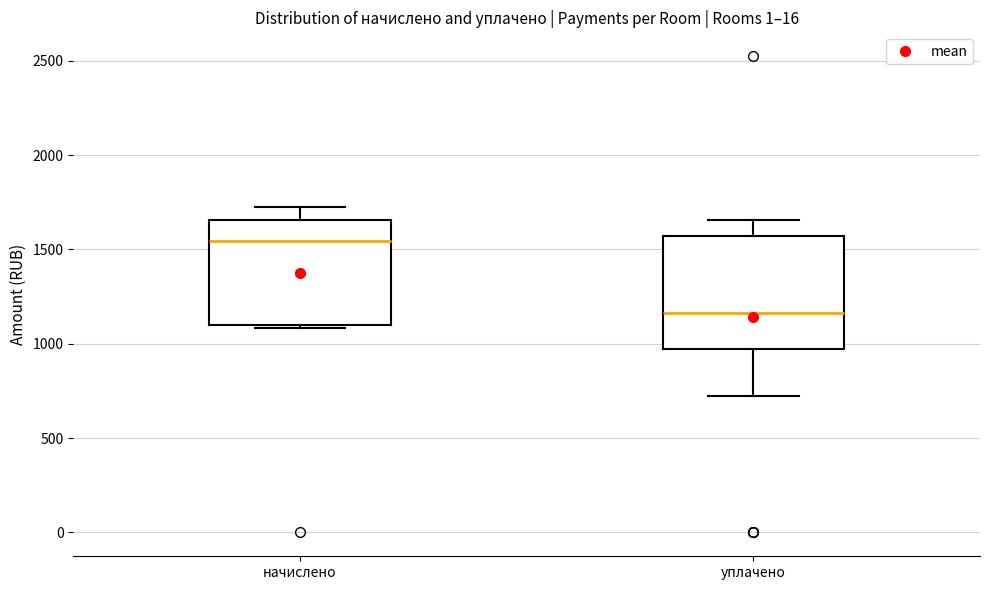

Reading left to right, transcribe this box plot: for each box, give where its median line is, the range the box spans, and where its two whiskers end, as read against the y-axis. The values are not printed on the chart, so give them approximately, as read against the axis.

начислено: median 1550, box 1100 to 1650, whiskers 1100 to 1750
уплачено: median 1150, box 950 to 1550, whiskers 700 to 1650